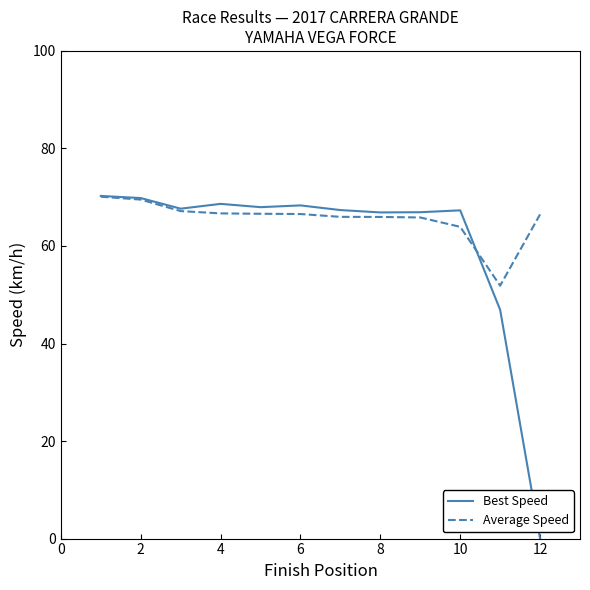

Which series has the largest total across all categories?

Average Speed